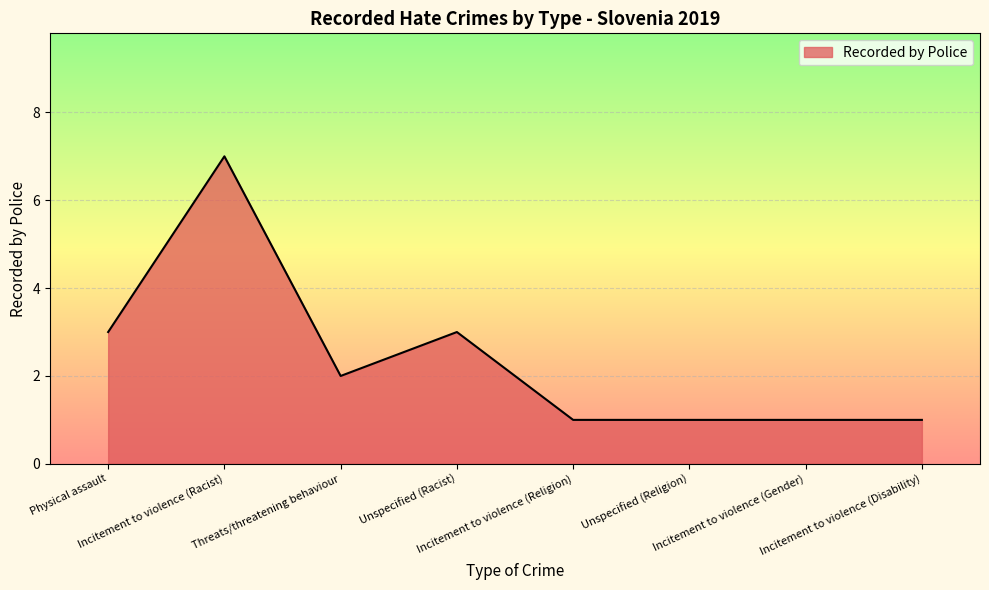

True or false: the data has more than 1 interior local peaks.

True